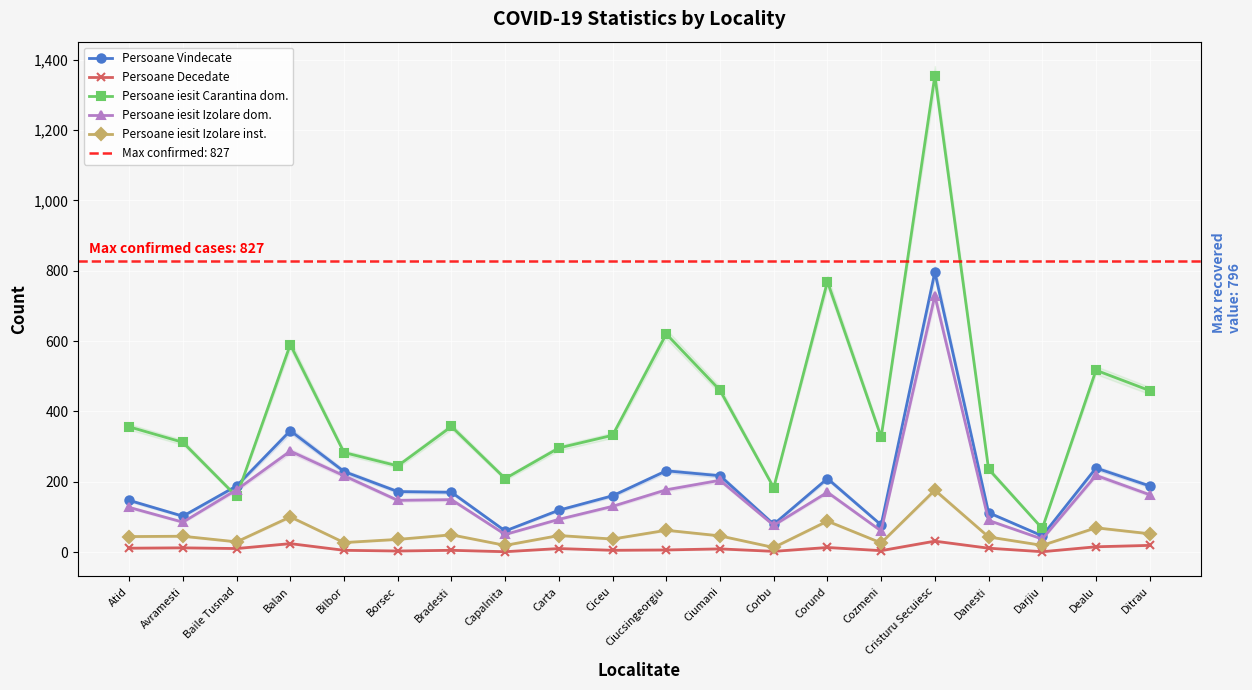

Read the Persoane Decedate value at Balan.

24